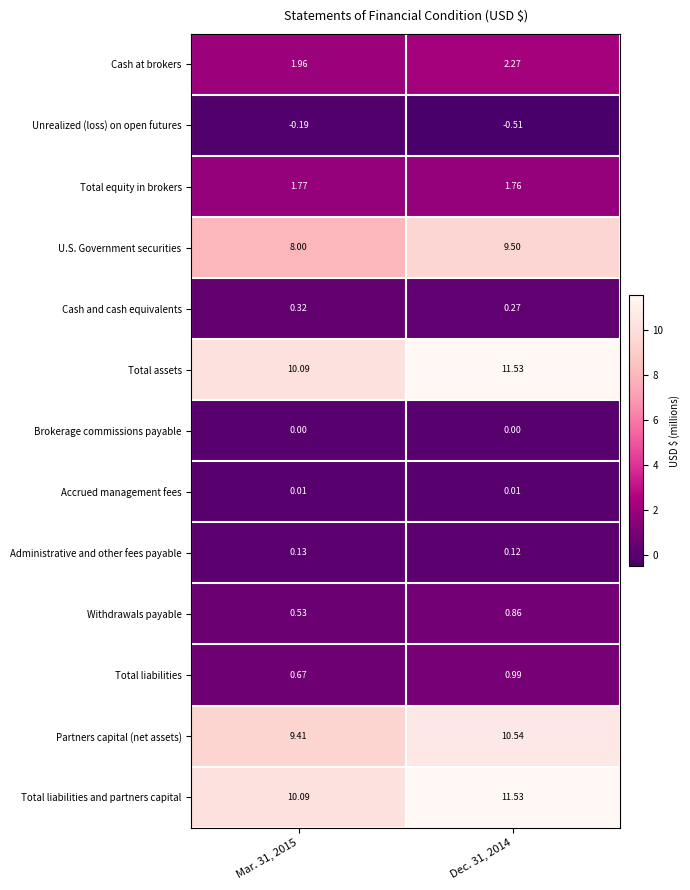

Which series has the largest range (max minus min)?

U.S. Government securities